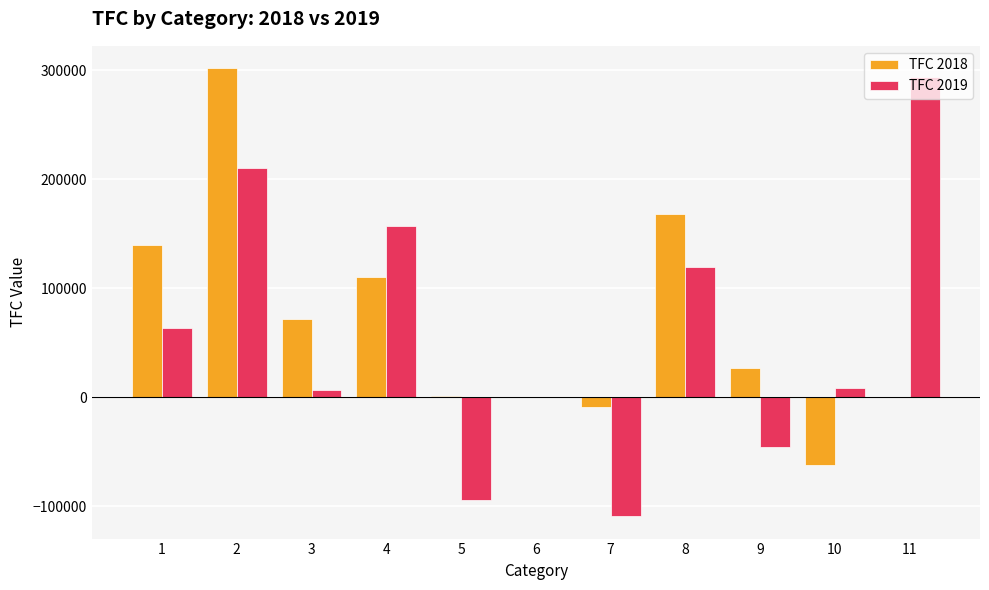

Count the number of data series in this chart.

2